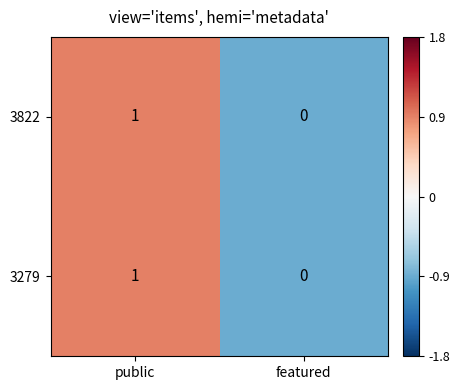

How many data points does each series have?

2